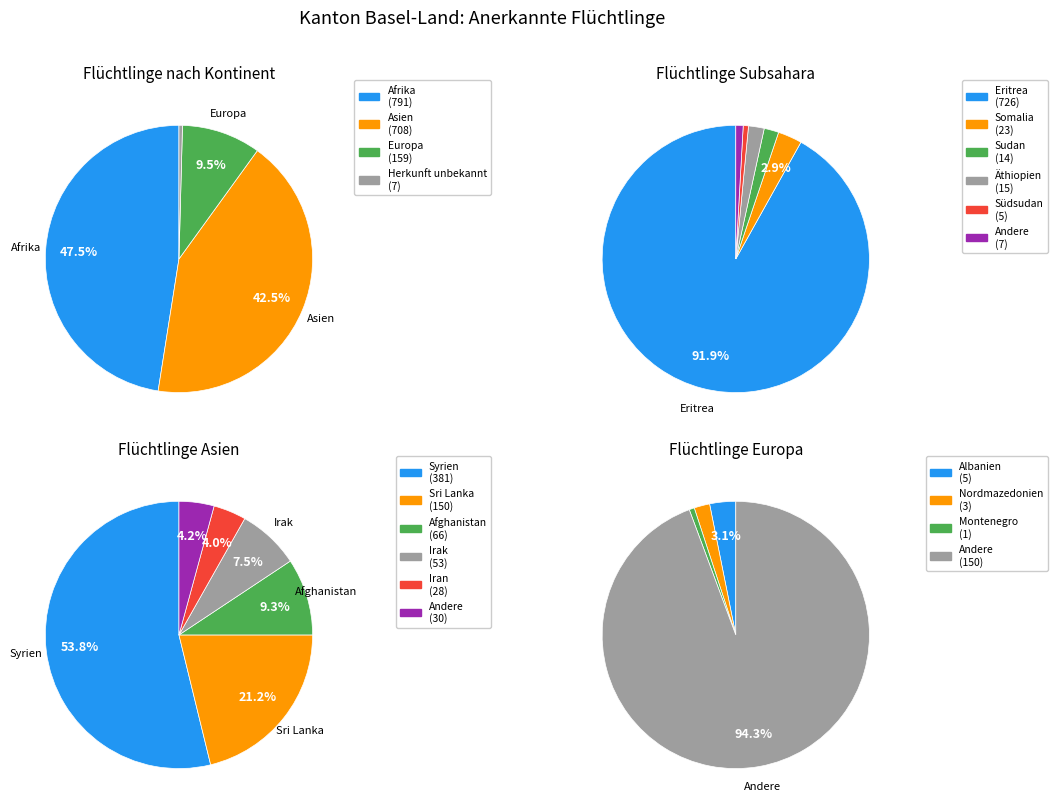

To the nearest percent, what is the average slice percentage?

17%